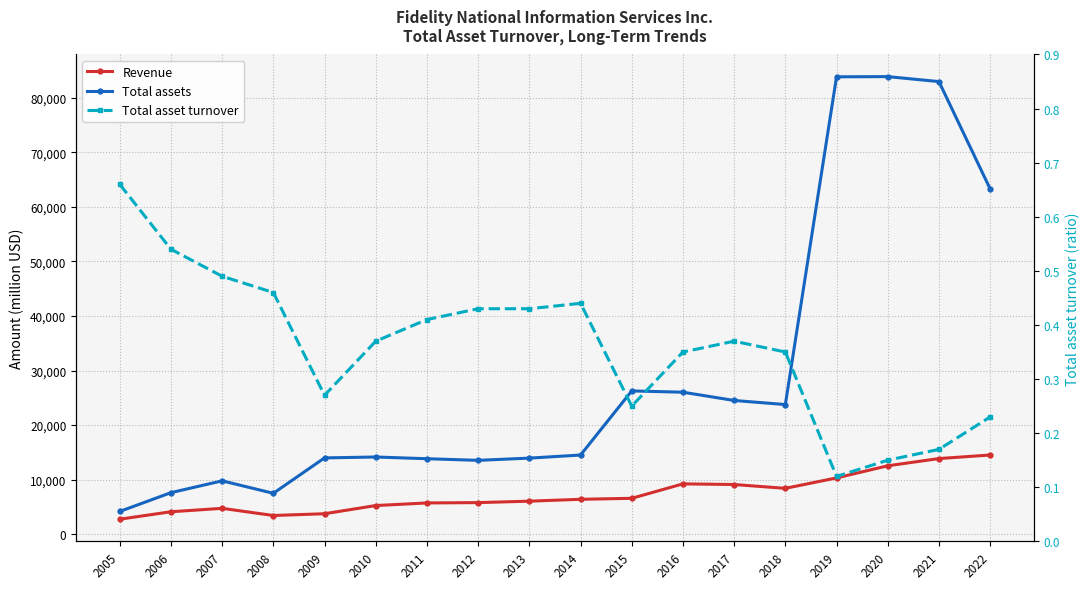

List the series in order of their peak value, highest first.

Total assets, Revenue, Total asset turnover